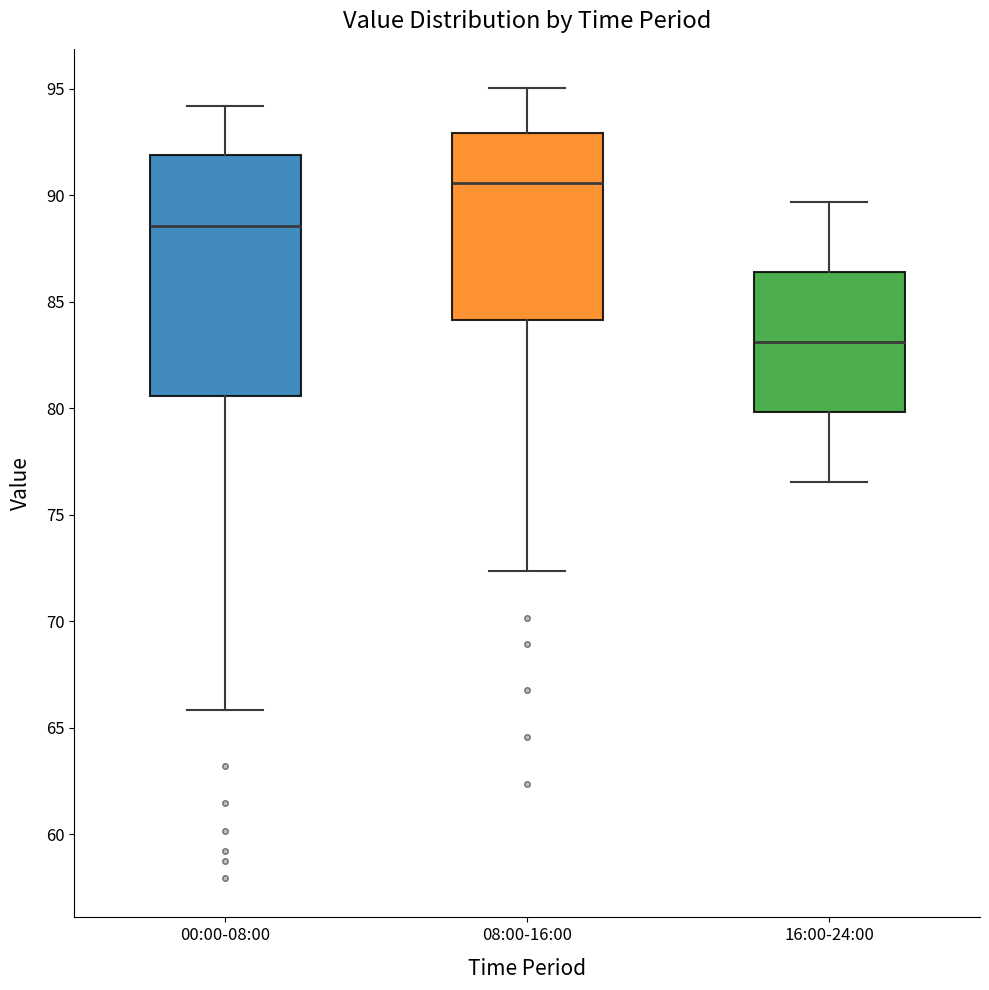

Which box's median line is the highest?

08:00-16:00